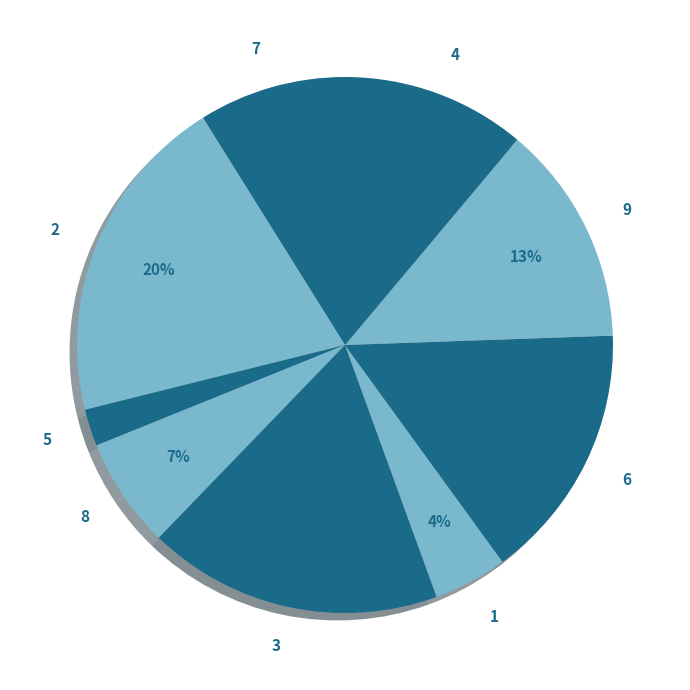

Do 3 and 5 together represent more than half of the pie?

No